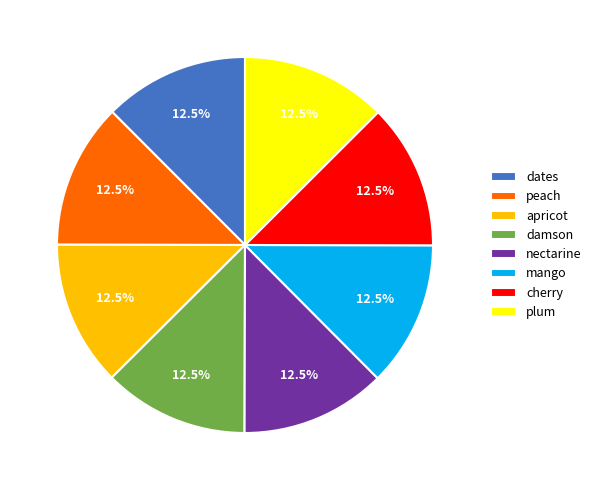

Is the sum of peach and dates greater than half?

No